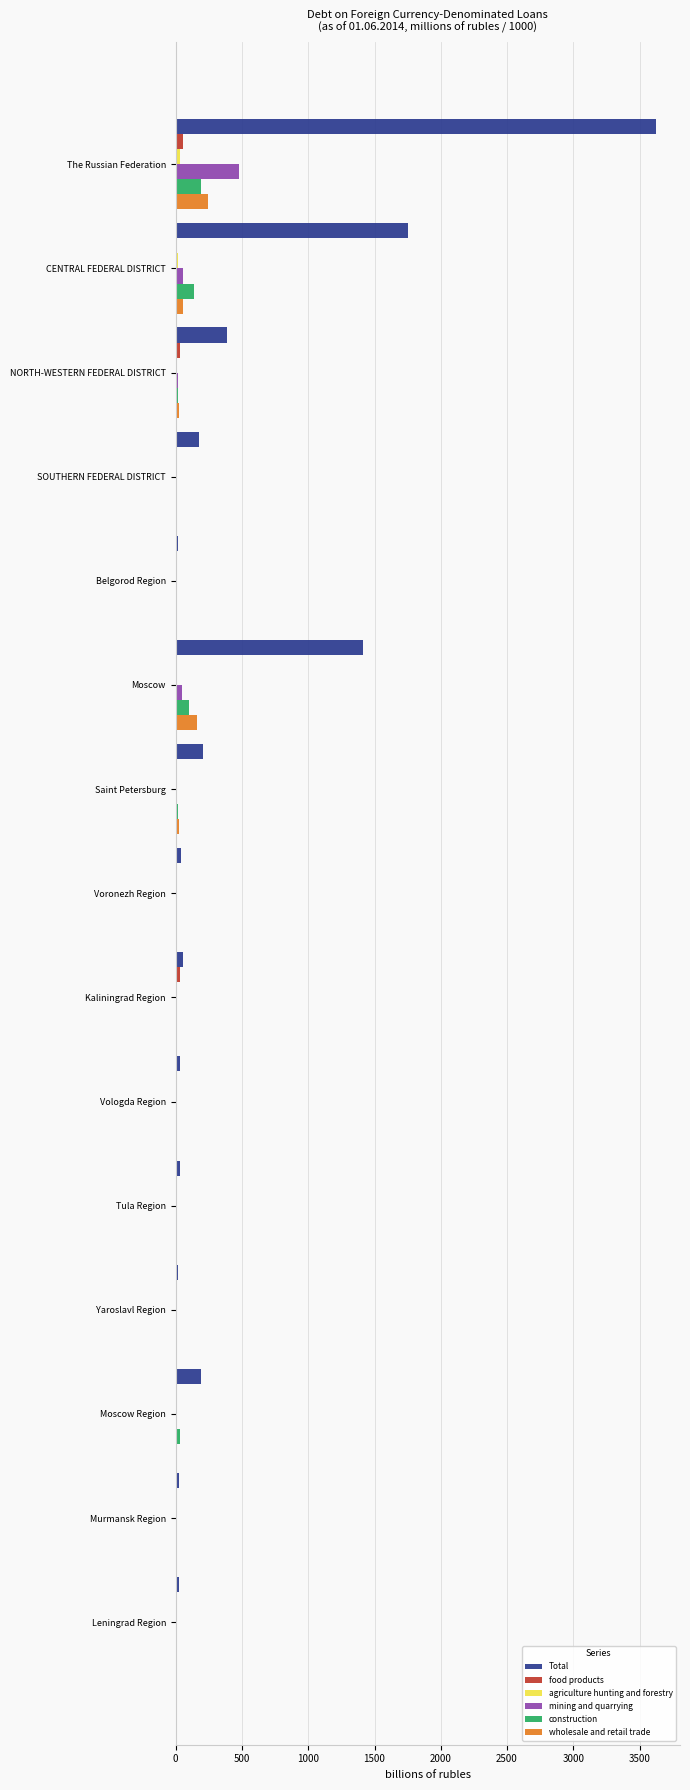

At which category is the sum across all series the highest?

The Russian Federation